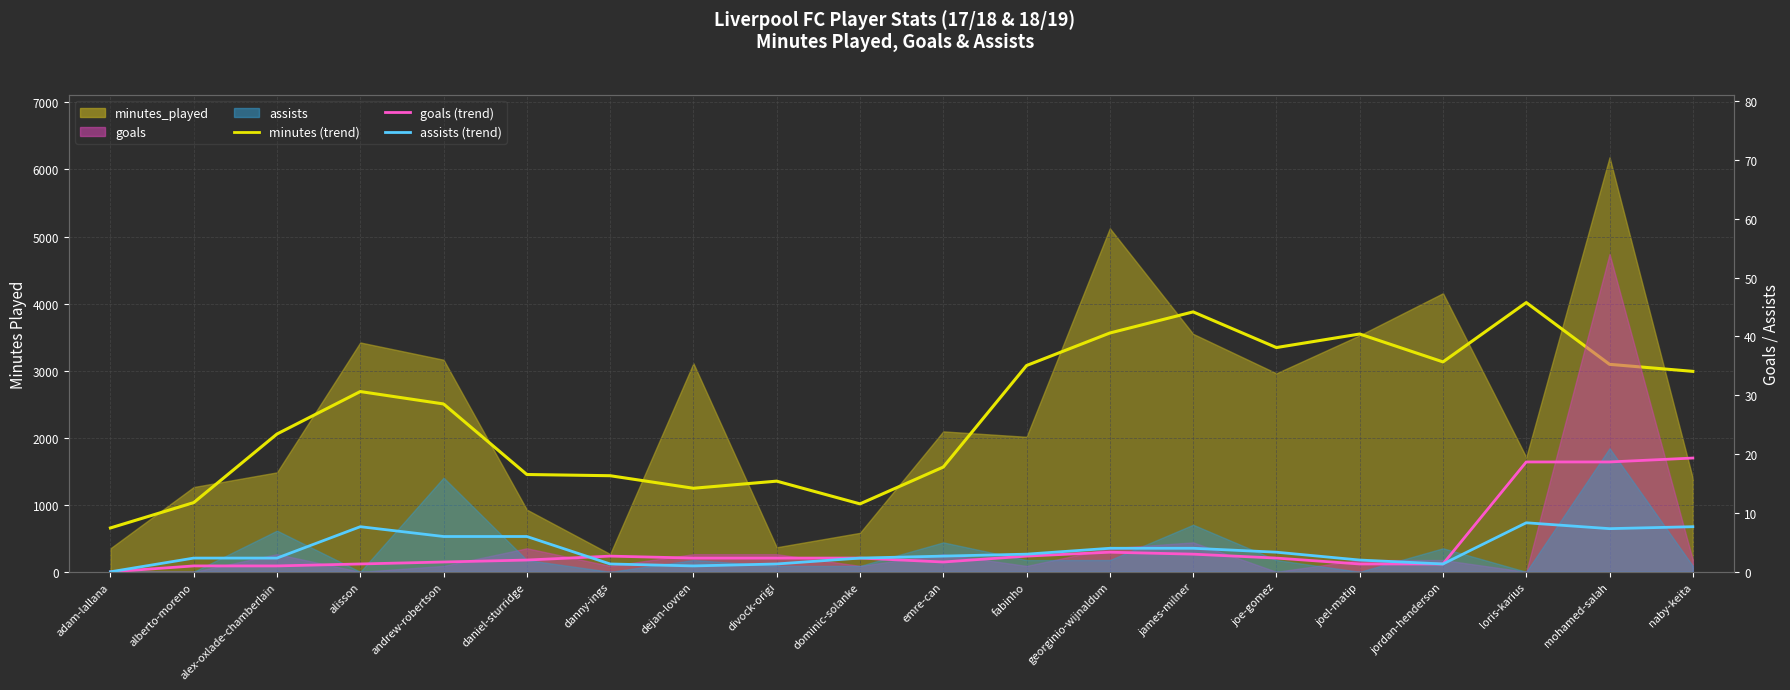

What position from the right is georginio-wijnaldum?

8